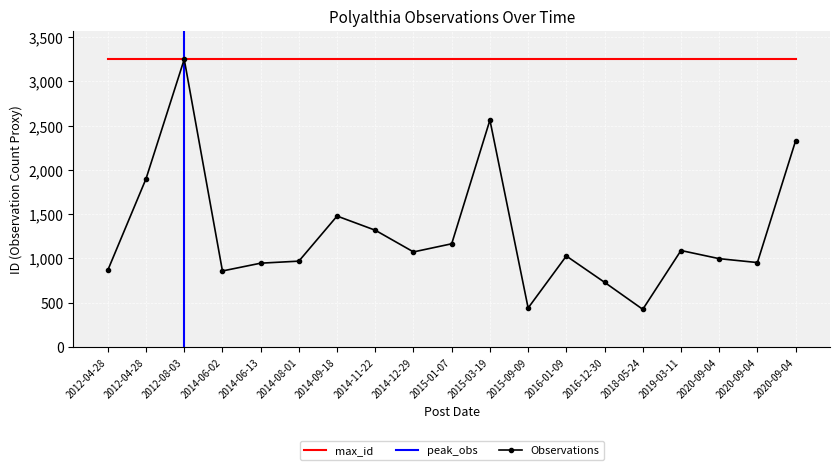

Reading right to left, what are all the values shown in this chart?

2328	953	997	1089	425	730	1027	440	2562	1165	1073	1318	1478	969	946	858	3248	1899	867